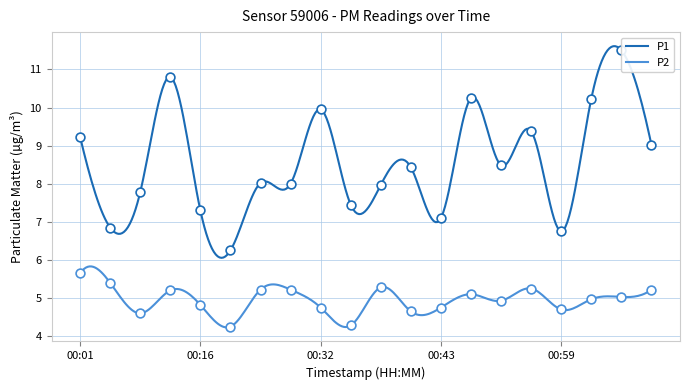

At which category is the sum across all series the highest?

01:04